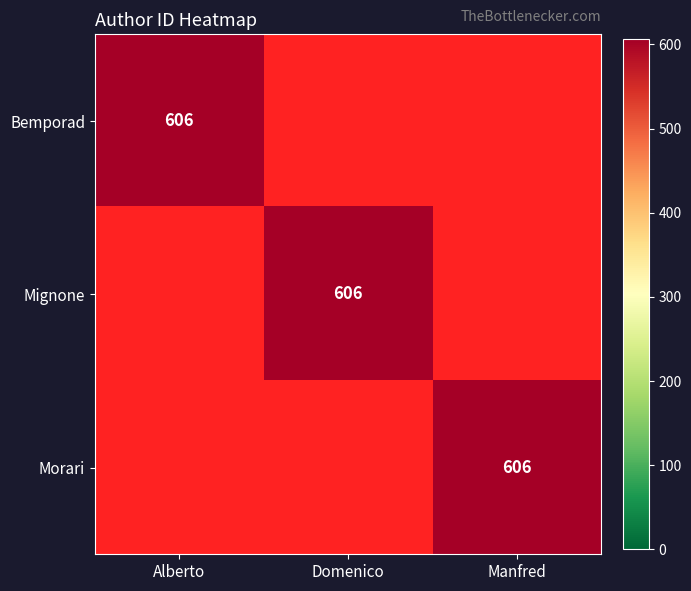

What is the sum of all Bemporad values?

606